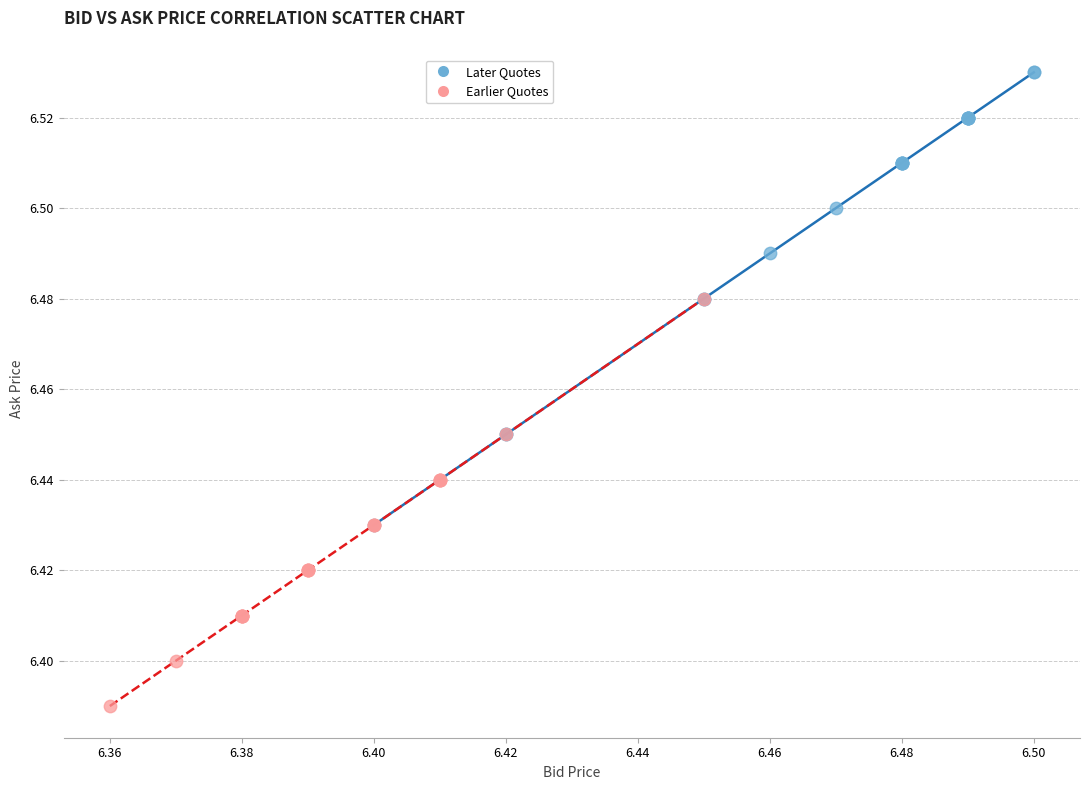

Which series has the largest Y range (max minus min)?

Later Quotes